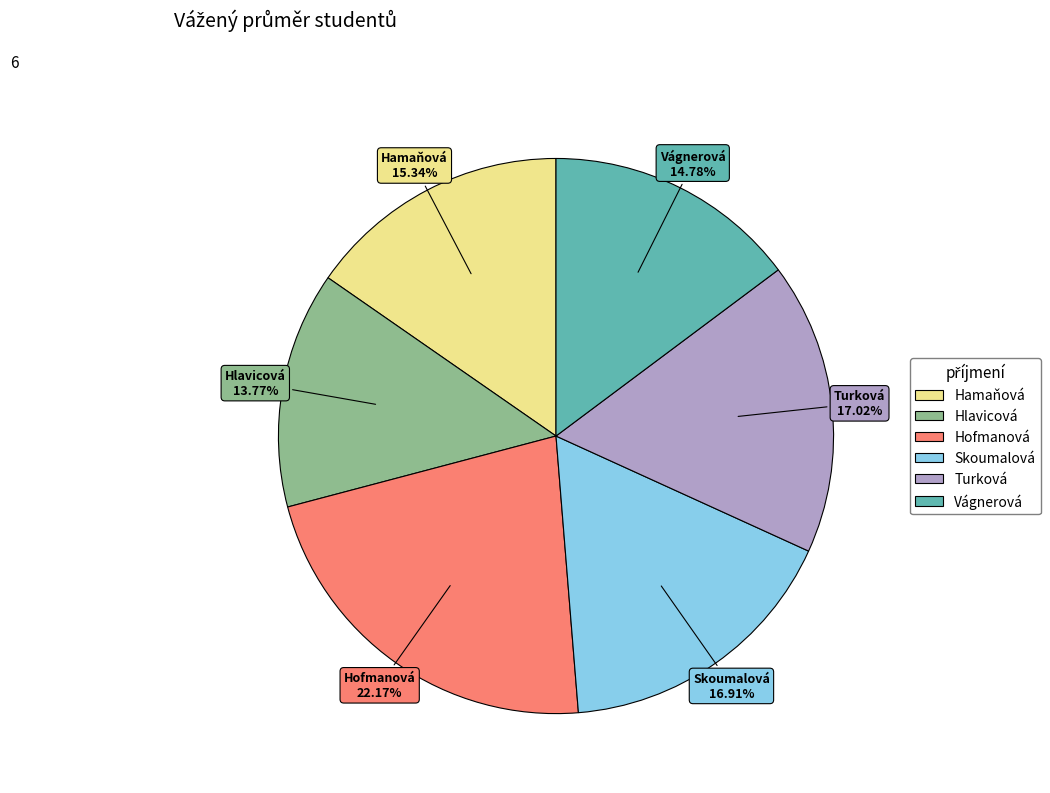

What is the ratio of the value at Skoumalová to the value at Hofmanová?

0.8